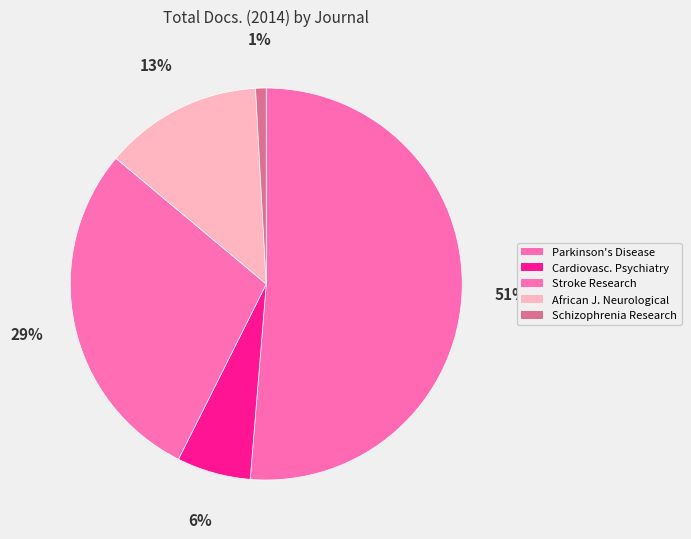

What is the smallest slice in the pie chart?

Schizophrenia Research and Treatment